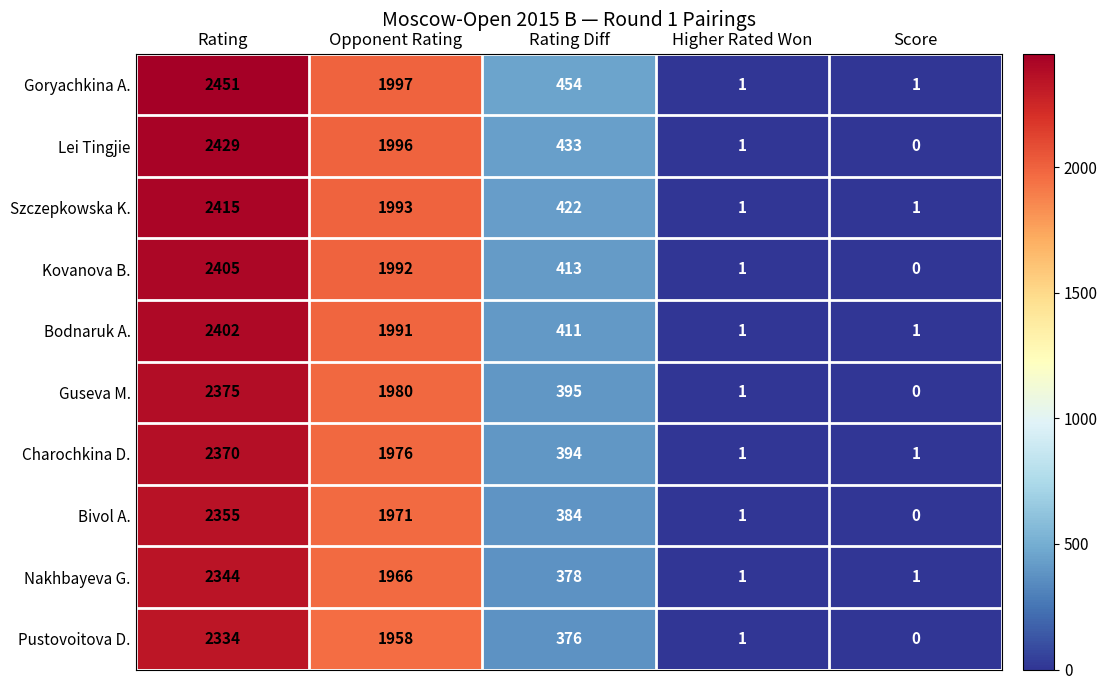

Which series changed the most between Opponent Rating and Higher Rated Won?

Goryachkina A.